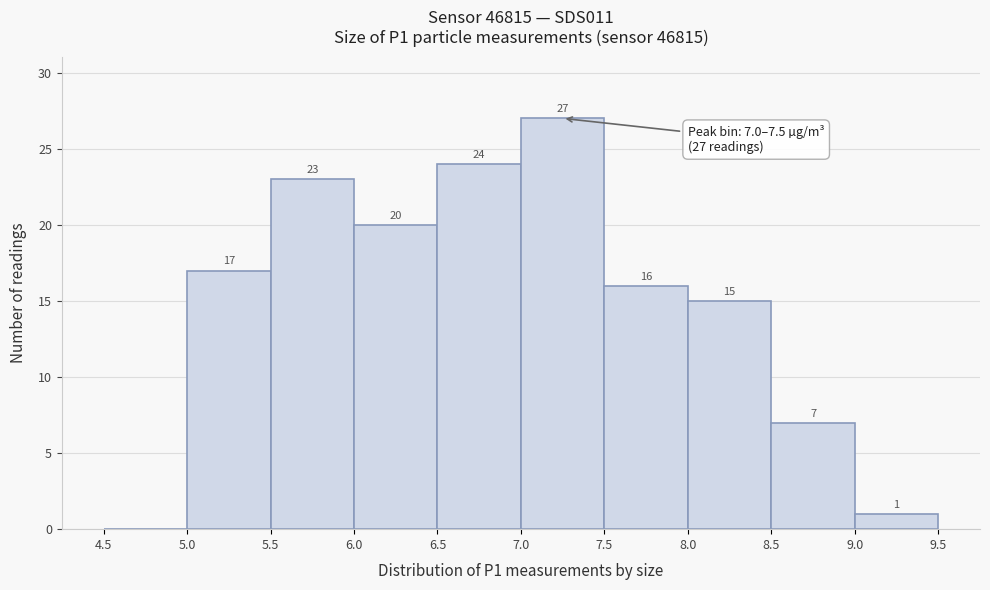

Which range on the x-axis has the tallest bar?

7.0 to 7.5